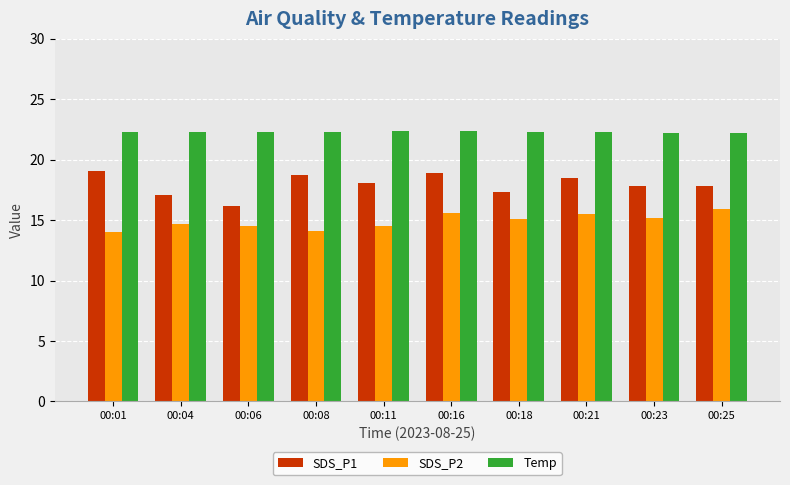

What is the sum of the SDS_P1 values at 00:06 and 00:08?

34.9